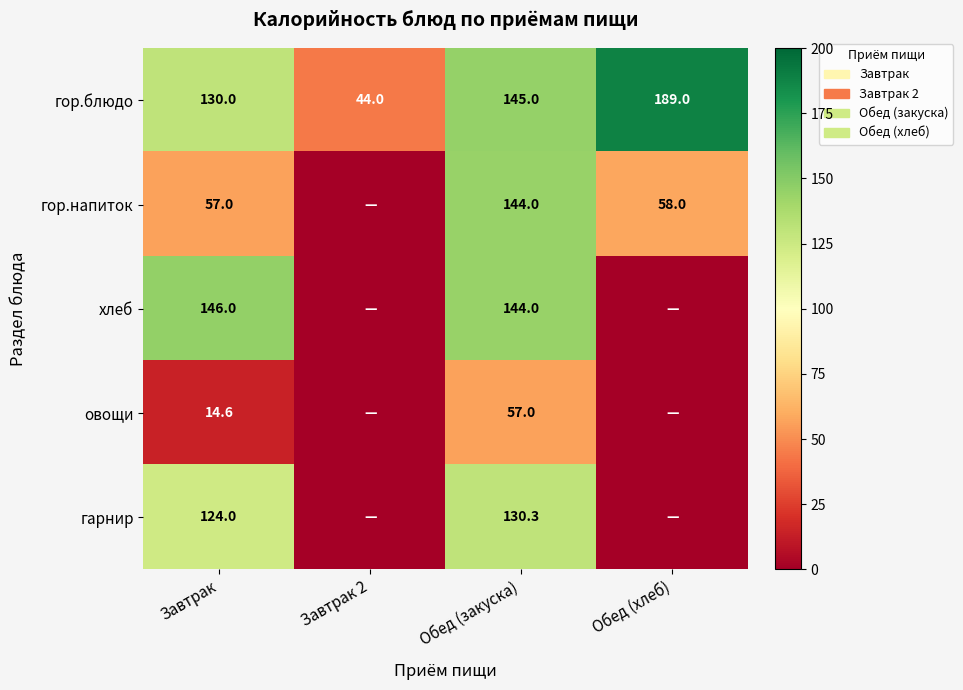

What is the sum of the гор.блюдо values at Обед (закуска) and Завтрак?

275.0